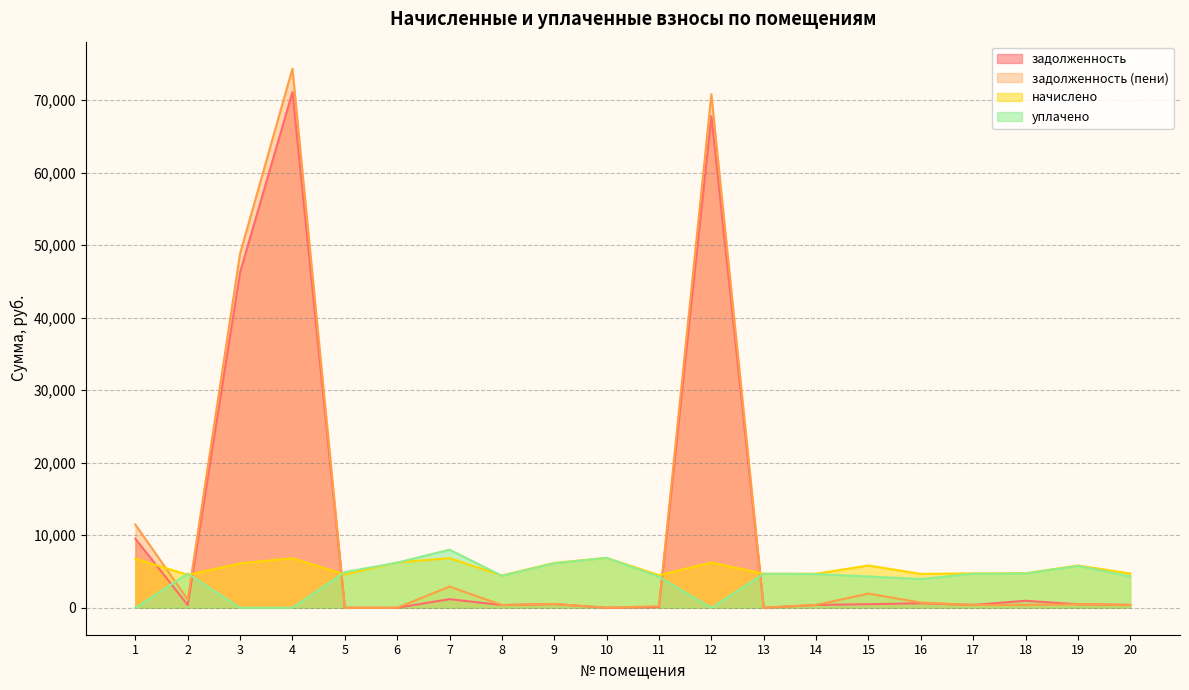

List the labels in order of задолженность (пени) value, largest first.

4, 12, 3, 1, 7, 15, 2, 16, 9, 19, 18, 17, 20, 14, 8, 11, 5, 6, 10, 13